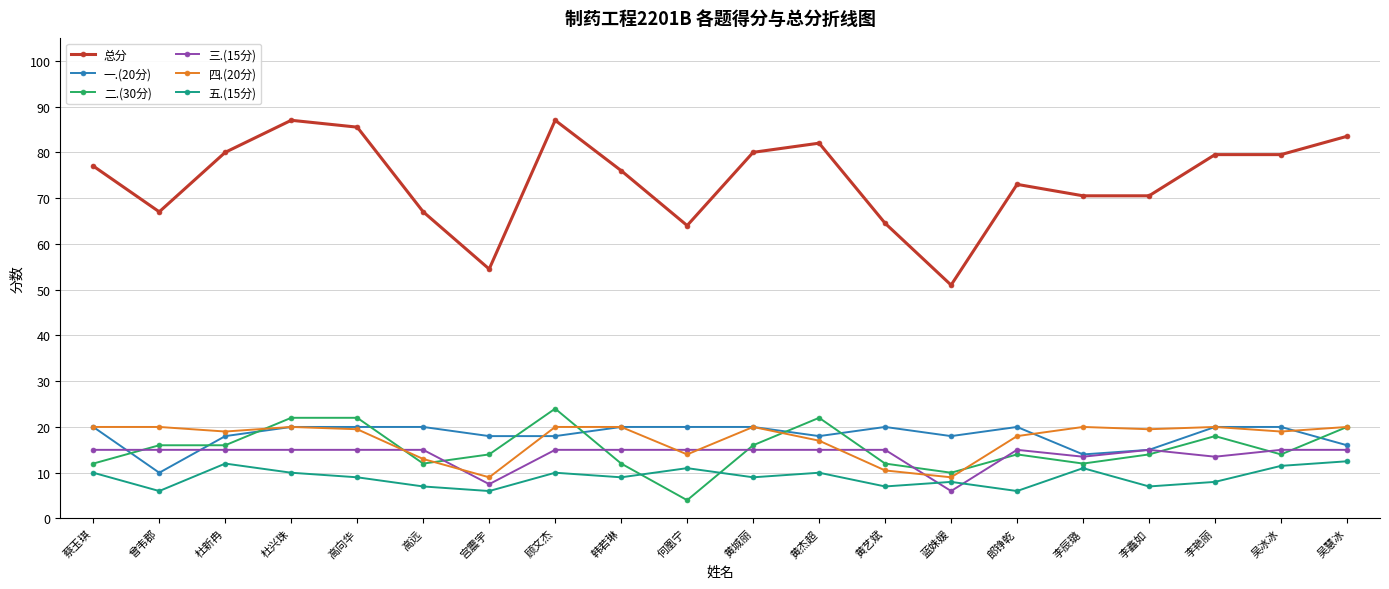

Reading right to left, list all the values displayed in this chart.

总分: 吴慧冰=83.5	吴冰冰=79.5	李艳丽=79.5	李鑫如=70.5	李辰璐=70.5	郎铮乾=73.0	蓝姝媛=51.0	黄艺斌=64.5	黄杰超=82.0	黄城丽=80.0	何凰宁=64.0	韩若琳=76.0	顾文杰=87.0	宫震宇=54.5	高远=67.0	高向华=85.5	杜兴珠=87.0	杜新冉=80.0	曾韦郡=67.0	蔡玉琪=77.0
一.(20分): 吴慧冰=16.0	吴冰冰=20.0	李艳丽=20.0	李鑫如=15.0	李辰璐=14.0	郎铮乾=20.0	蓝姝媛=18.0	黄艺斌=20.0	黄杰超=18.0	黄城丽=20.0	何凰宁=20.0	韩若琳=20.0	顾文杰=18.0	宫震宇=18.0	高远=20.0	高向华=20.0	杜兴珠=20.0	杜新冉=18.0	曾韦郡=10.0	蔡玉琪=20.0
二.(30分): 吴慧冰=20.0	吴冰冰=14.0	李艳丽=18.0	李鑫如=14.0	李辰璐=12.0	郎铮乾=14.0	蓝姝媛=10.0	黄艺斌=12.0	黄杰超=22.0	黄城丽=16.0	何凰宁=4.0	韩若琳=12.0	顾文杰=24.0	宫震宇=14.0	高远=12.0	高向华=22.0	杜兴珠=22.0	杜新冉=16.0	曾韦郡=16.0	蔡玉琪=12.0
三.(15分): 吴慧冰=15.0	吴冰冰=15.0	李艳丽=13.5	李鑫如=15.0	李辰璐=13.5	郎铮乾=15.0	蓝姝媛=6.0	黄艺斌=15.0	黄杰超=15.0	黄城丽=15.0	何凰宁=15.0	韩若琳=15.0	顾文杰=15.0	宫震宇=7.5	高远=15.0	高向华=15.0	杜兴珠=15.0	杜新冉=15.0	曾韦郡=15.0	蔡玉琪=15.0
四.(20分): 吴慧冰=20.0	吴冰冰=19.0	李艳丽=20.0	李鑫如=19.5	李辰璐=20.0	郎铮乾=18.0	蓝姝媛=9.0	黄艺斌=10.5	黄杰超=17.0	黄城丽=20.0	何凰宁=14.0	韩若琳=20.0	顾文杰=20.0	宫震宇=9.0	高远=13.0	高向华=19.5	杜兴珠=20.0	杜新冉=19.0	曾韦郡=20.0	蔡玉琪=20.0
五.(15分): 吴慧冰=12.5	吴冰冰=11.5	李艳丽=8.0	李鑫如=7.0	李辰璐=11.0	郎铮乾=6.0	蓝姝媛=8.0	黄艺斌=7.0	黄杰超=10.0	黄城丽=9.0	何凰宁=11.0	韩若琳=9.0	顾文杰=10.0	宫震宇=6.0	高远=7.0	高向华=9.0	杜兴珠=10.0	杜新冉=12.0	曾韦郡=6.0	蔡玉琪=10.0